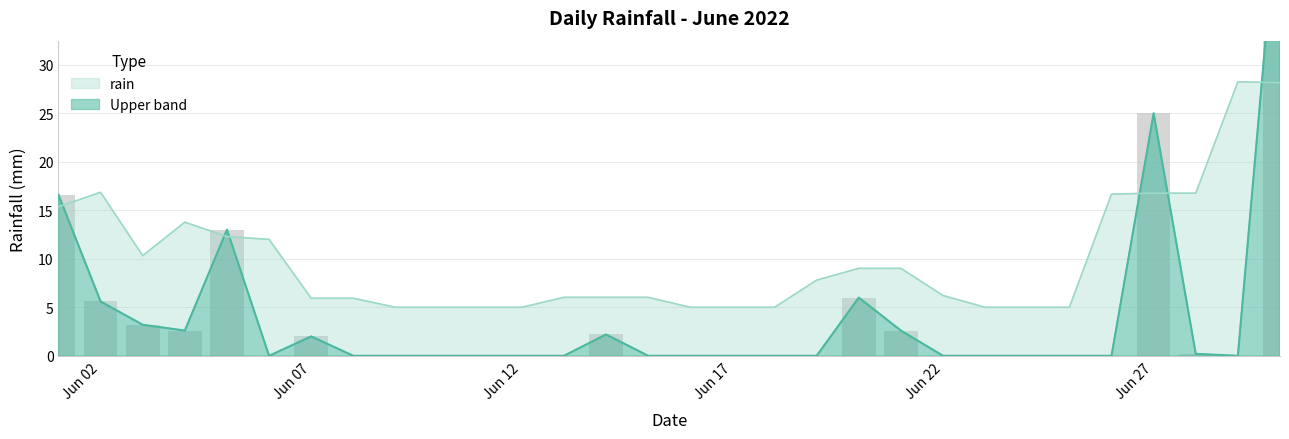

Reading left to right, transcribe all the data shown in this chart.

16.6	5.6	3.2	2.6	13.0	0.0	2.0	0.0	0.0	0.0	0.0	0.0	0.0	2.2	0.0	0.0	0.0	0.0	0.0	6.0	2.6	0.0	0.0	0.0	0.0	0.0	25.0	0.2	0.0	49.6